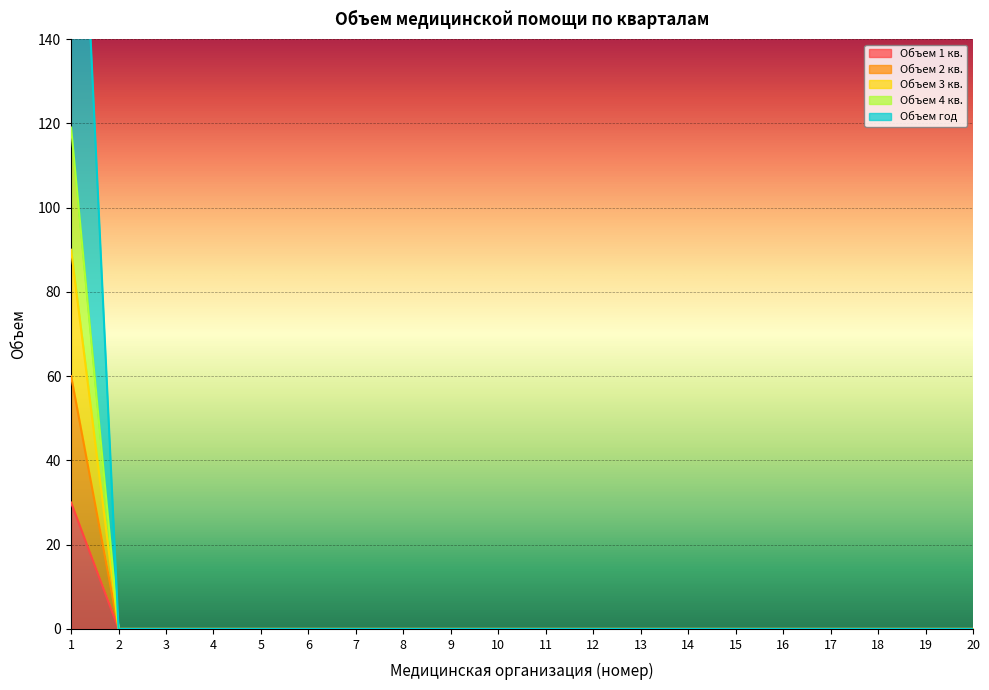

What is the sum of all Объем 4 кв. values?

119